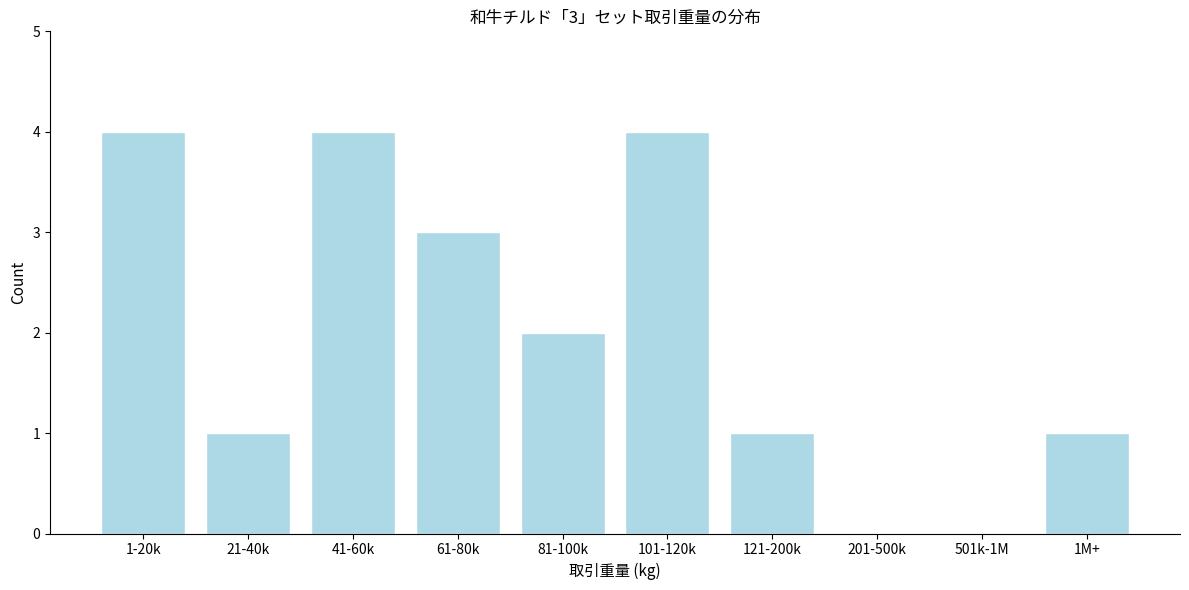

Reading right to left, transcribe all the data shown in this chart.

1M+=1	501k-1M=0	201-500k=0	121-200k=1	101-120k=4	81-100k=2	61-80k=3	41-60k=4	21-40k=1	1-20k=4